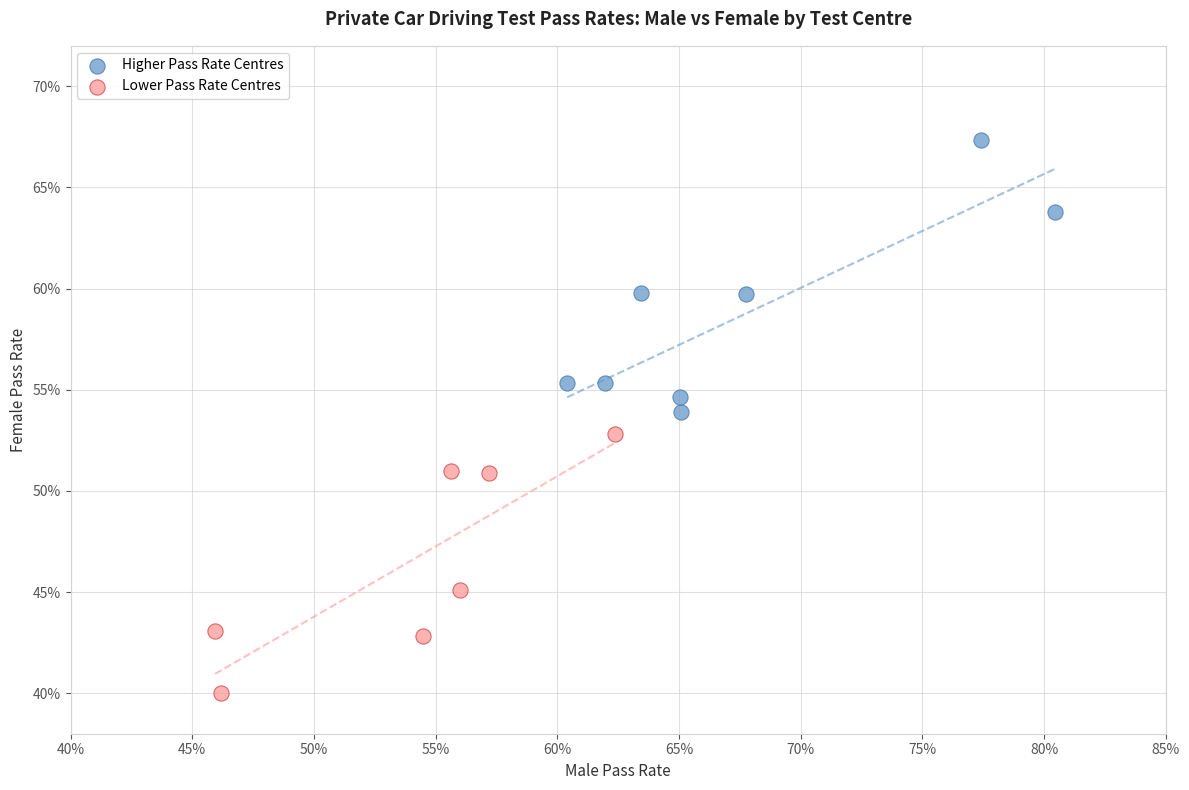

Which series contains the lowest Y value?

Lower Pass Rate Centres